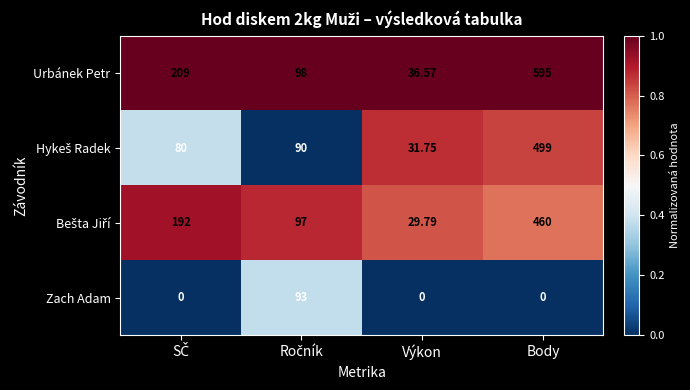

Which category has the highest value across all series?

Body